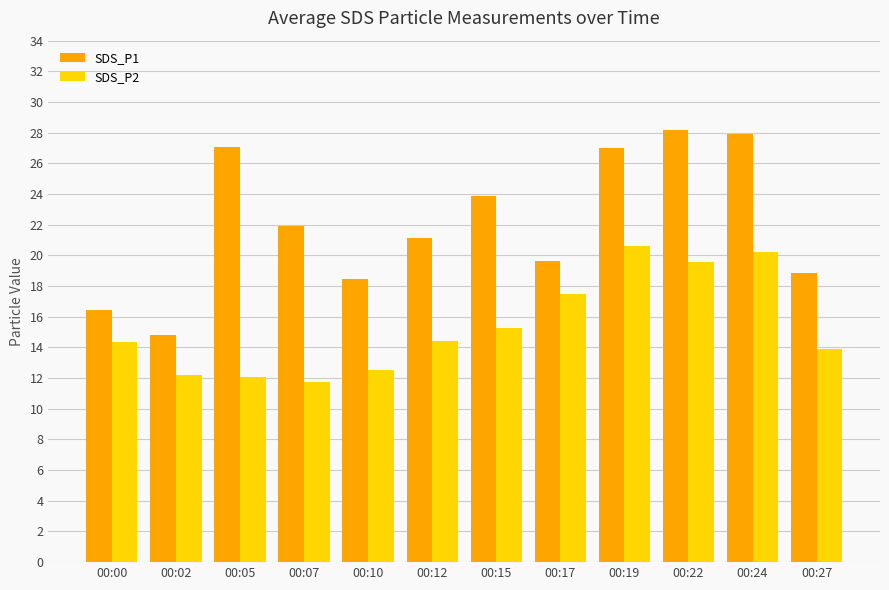

What is the value of the SDS_P2 bar at the 3rd from the left?

12.1